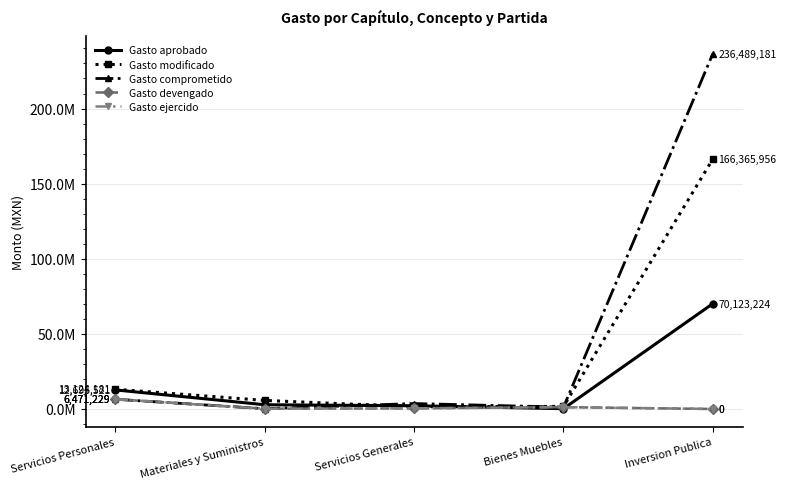

Is the value of Gasto devengado at Bienes Muebles greater than the value of Gasto comprometido at Servicios Generales?

No